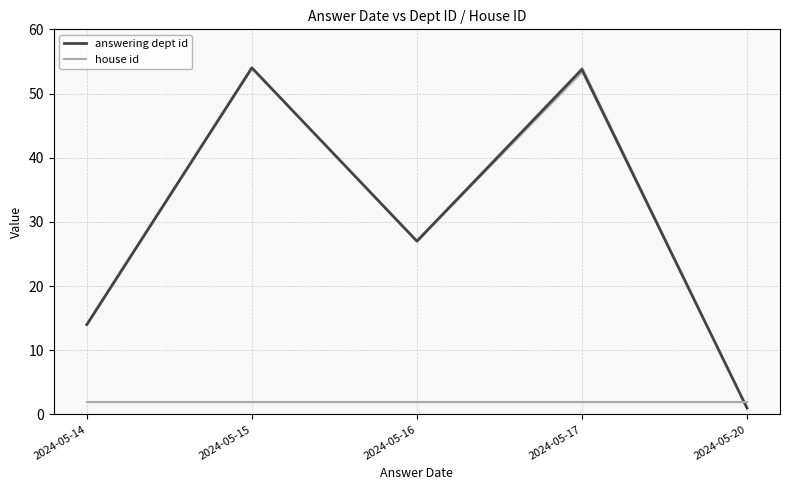

The value of house id at 2024-05-15 is 1.3. True or false?

False